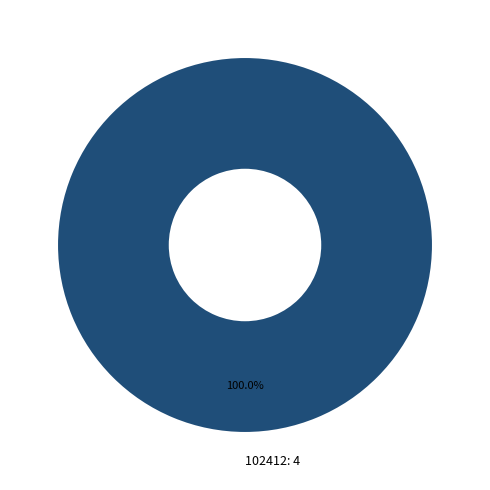

Does 102412 represent more than half of the total?

Yes